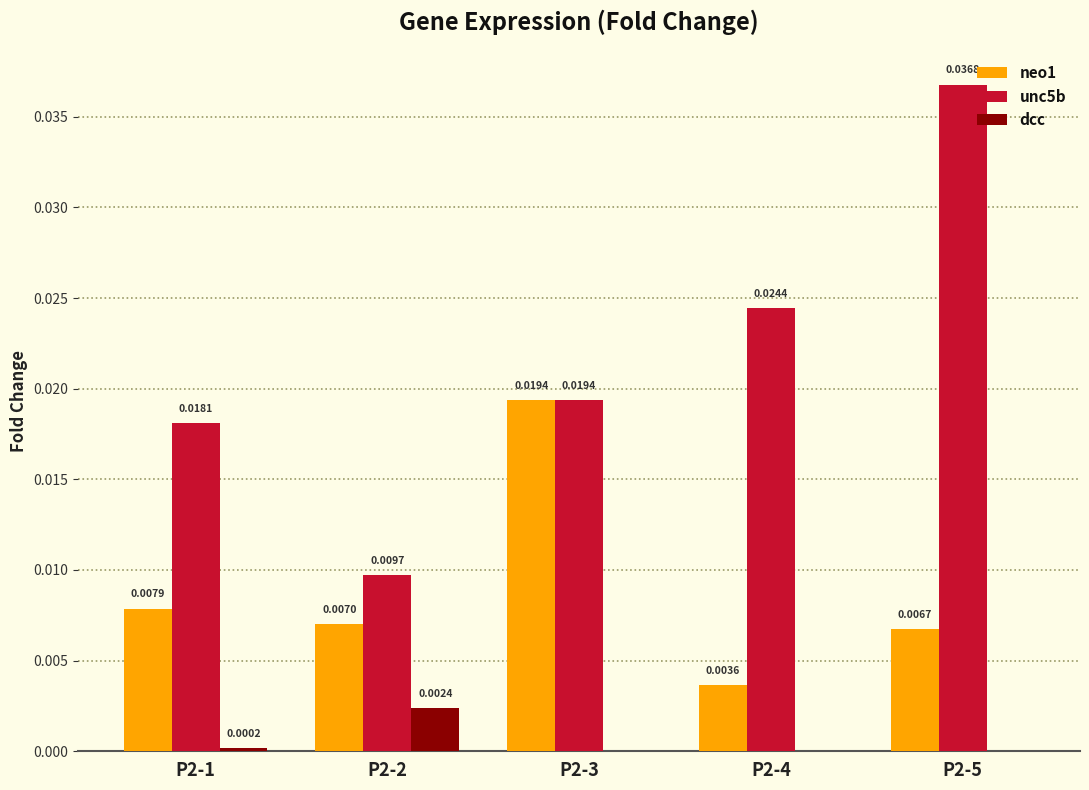

True or false: neo1 has a value of 0.0 at P2-1.

True